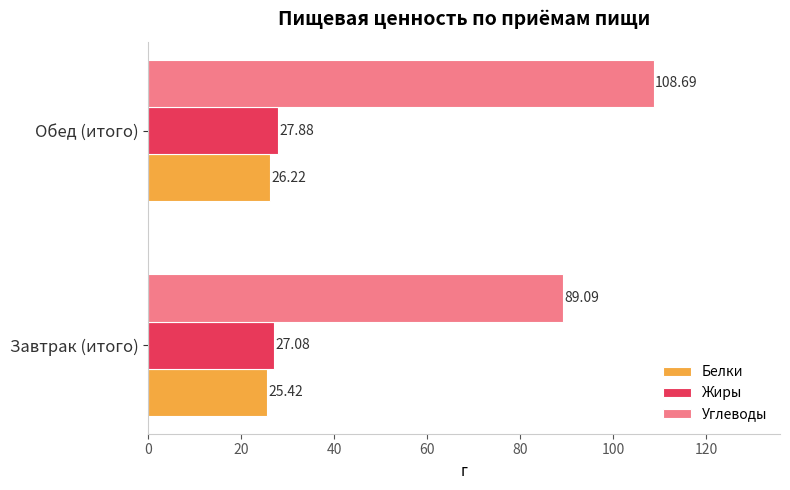

List the series in order of their peak value, highest first.

Углеводы, Жиры, Белки